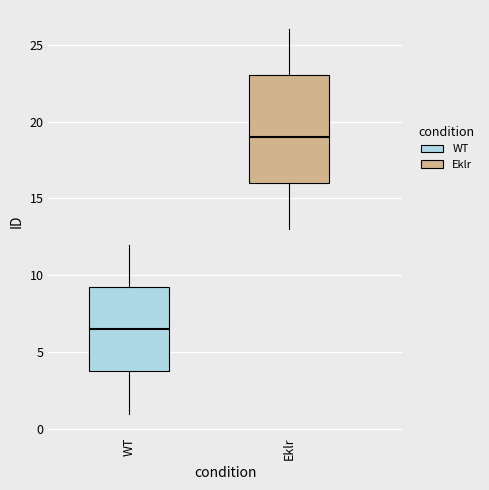

Comparing the boxes themselves (not the whiskers), which one is the tallest?

Eklr